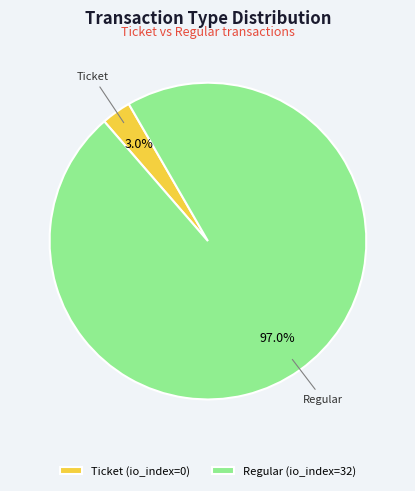

Is it true that Regular (io_index=32) is 90% of the pie?

False